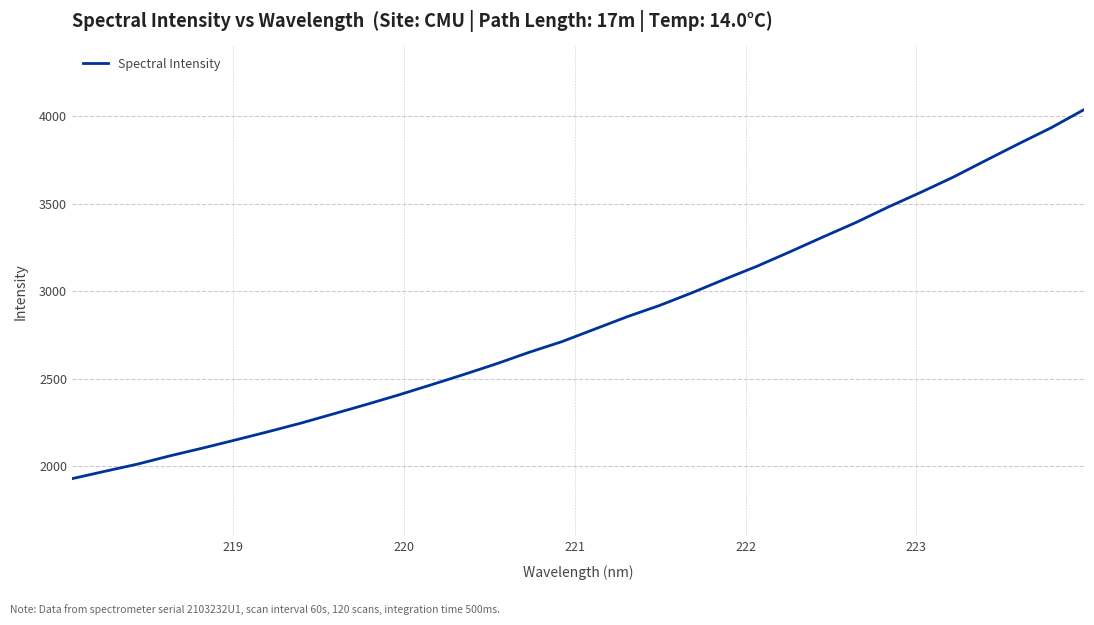

What is the sum of all values?

90639.6